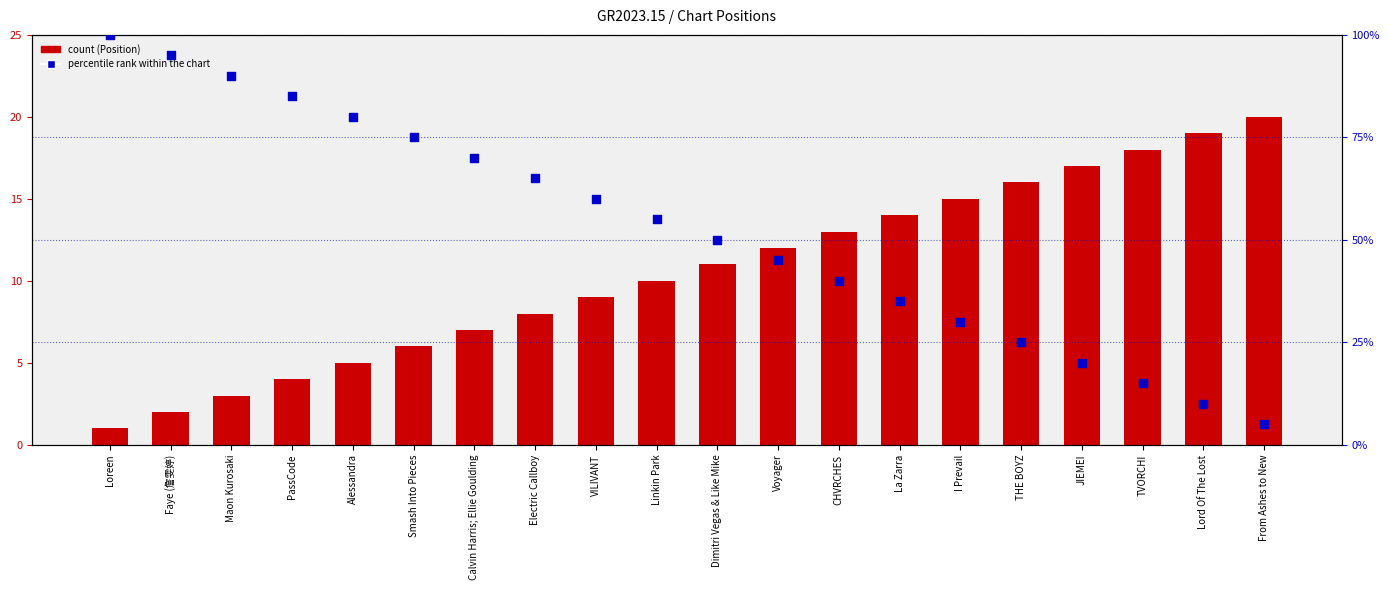

Is the value of percentile rank within the chart at JIEMEI greater than the value of Position at Voyager?

Yes